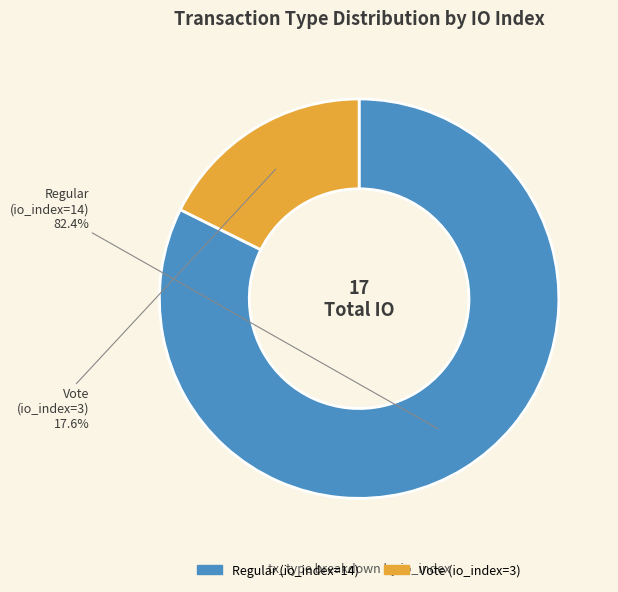

What is the ratio of the value at Regular (io_index=14) to the value at Vote (io_index=3)?

4.7